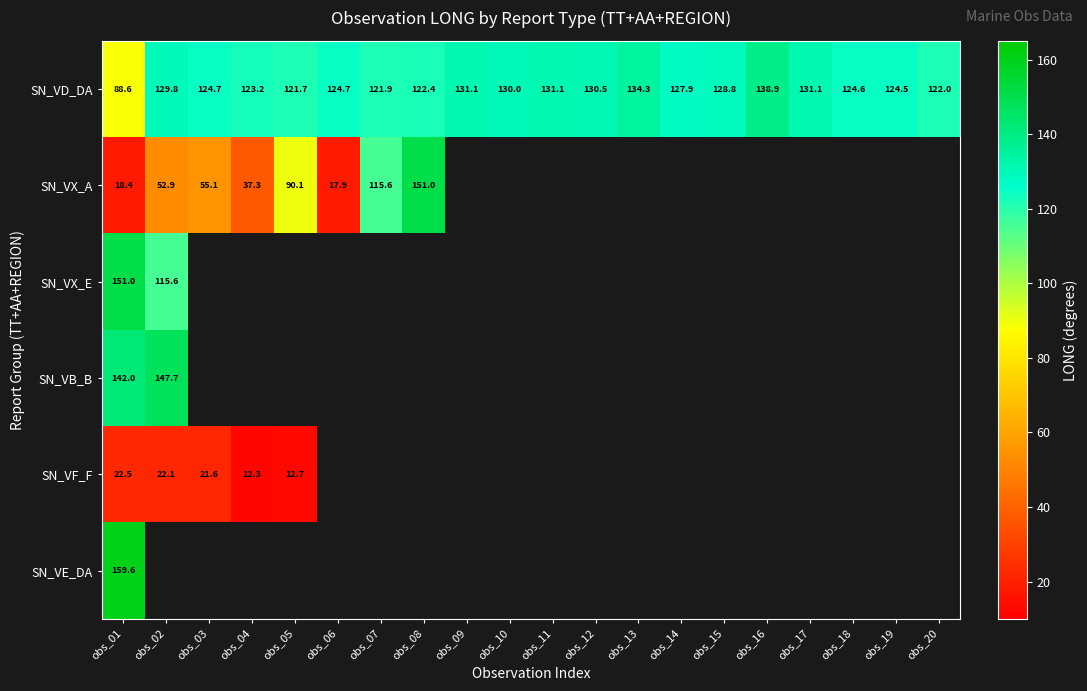

What is the lowest value of the SN_VD_DA series?

88.6